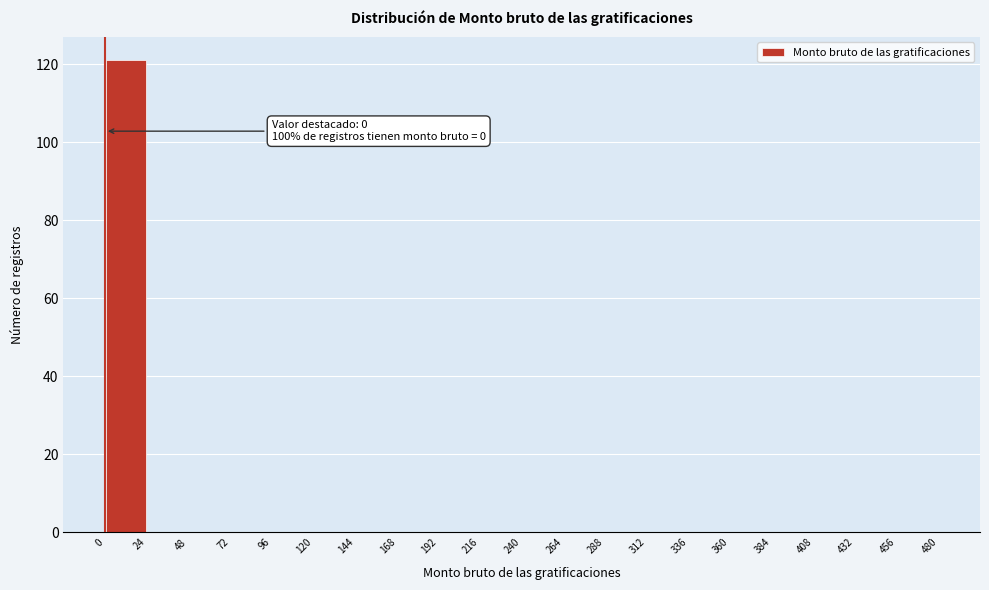

Over which range of the x-axis is the bar tallest?

0 to 24